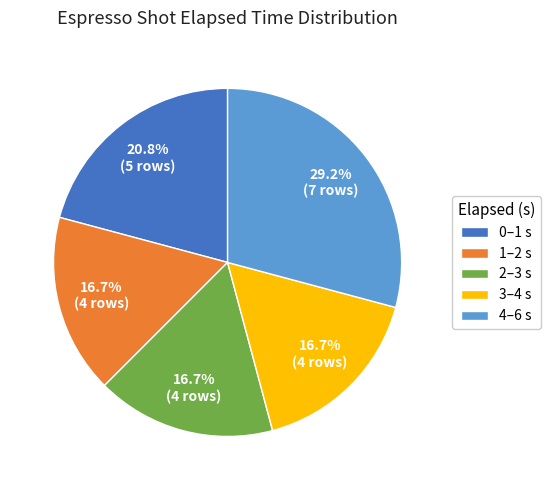

What is the ratio of the value at 4–6 s to the value at 3–4 s?

1.7